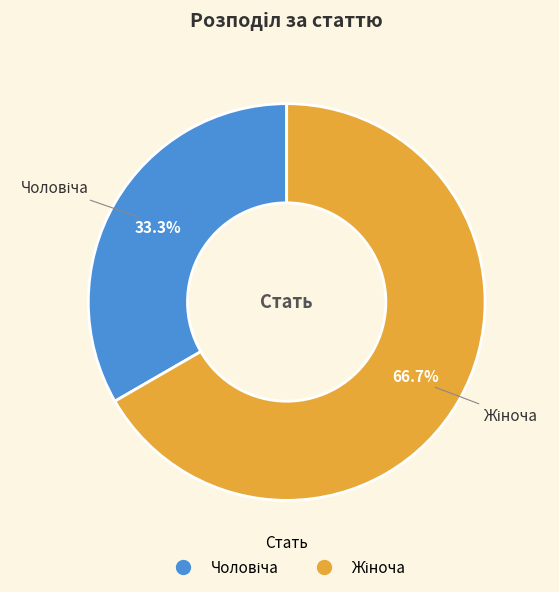

Approximately how many times larger is the value at Жіноча compared to Чоловіча?

2.0